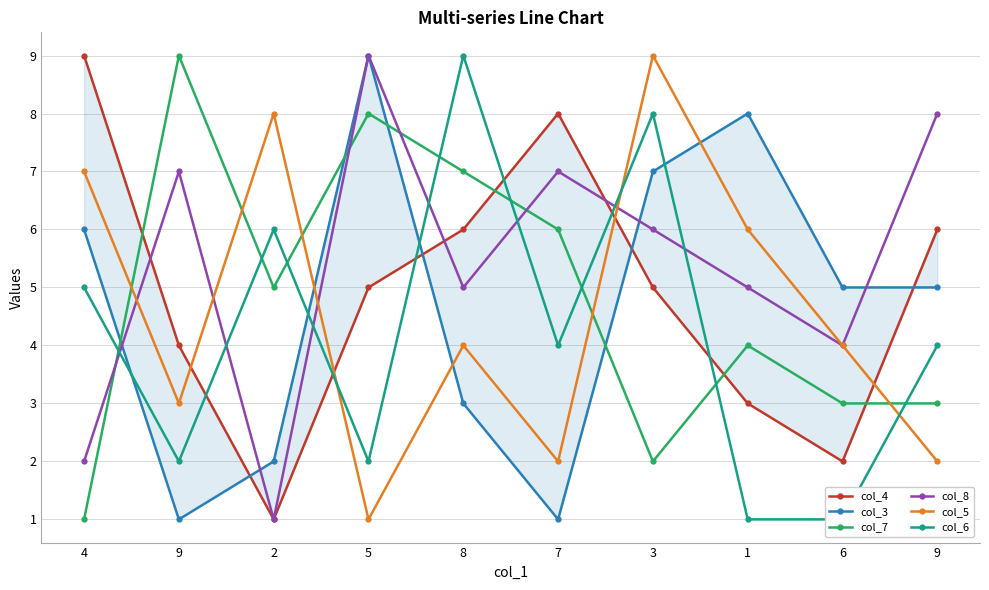

What is the value of the col_4 point at the 9th from the left?

2